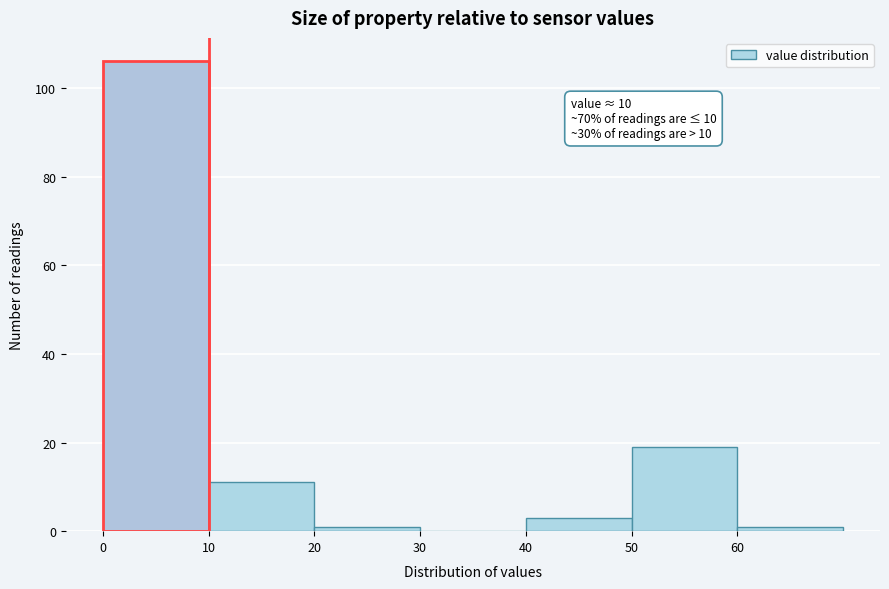

Which range on the x-axis has the tallest bar?

0 to 10